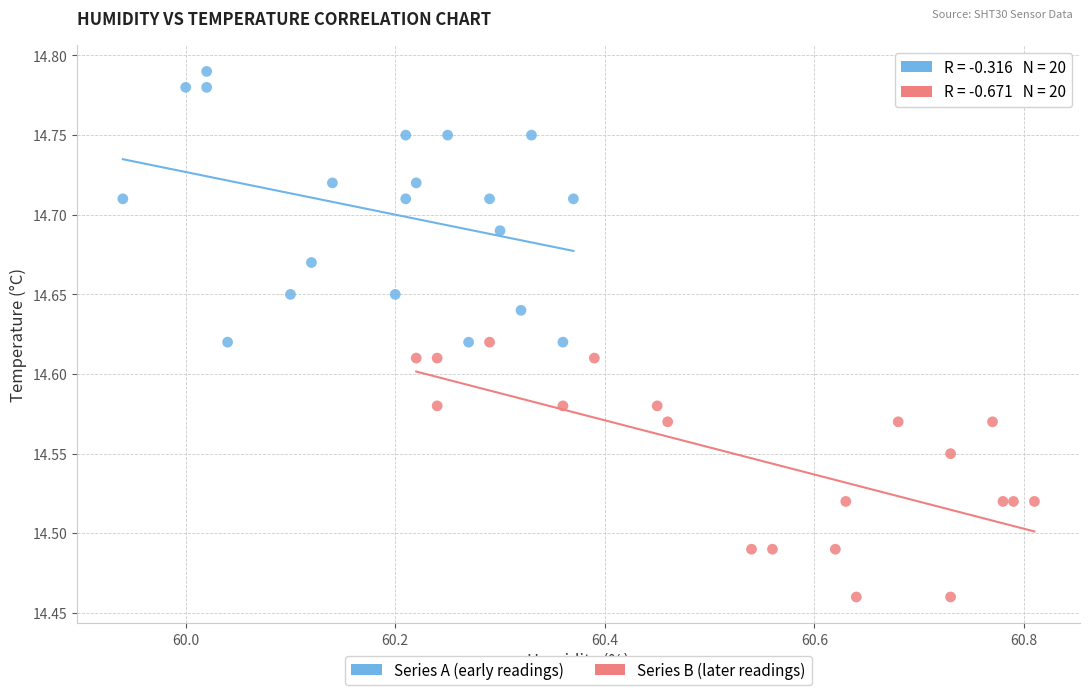

Which series reaches the maximum Y coordinate?

Series A (early readings)